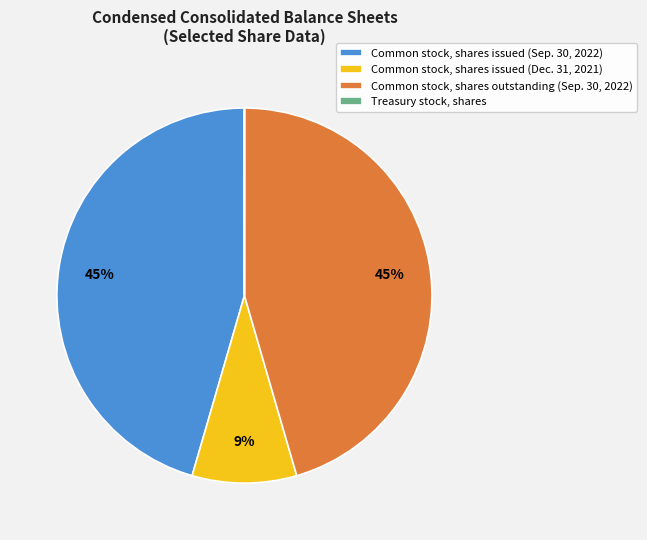

Does any single category account for the majority?

No